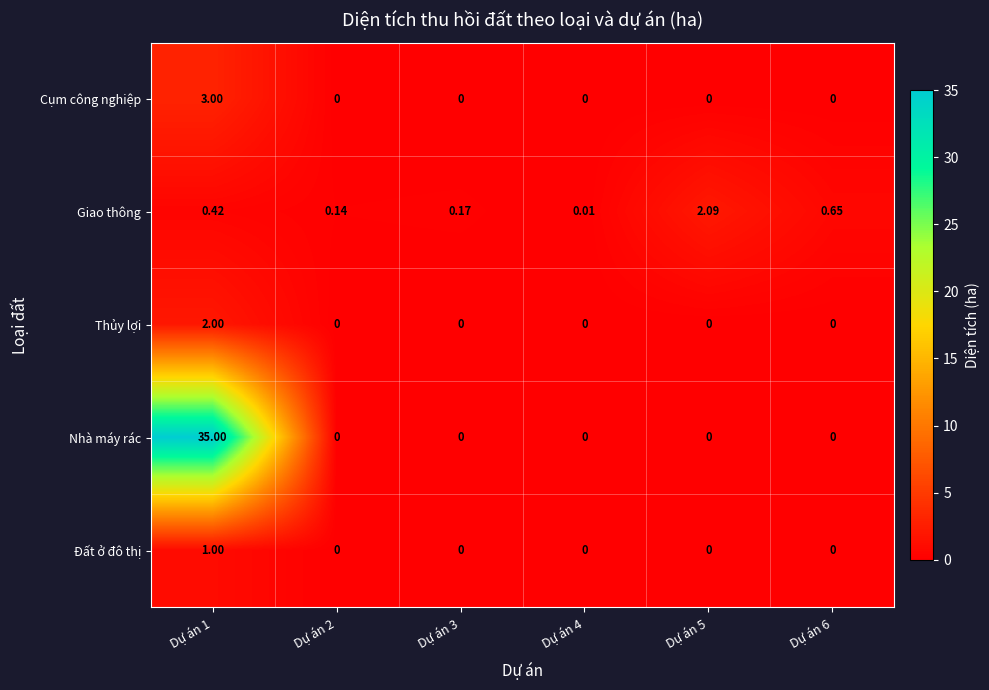

List the series in order of their peak value, lowest first.

Đất ở đô thị, Thủy lợi, Giao thông, Cụm công nghiệp, Nhà máy rác